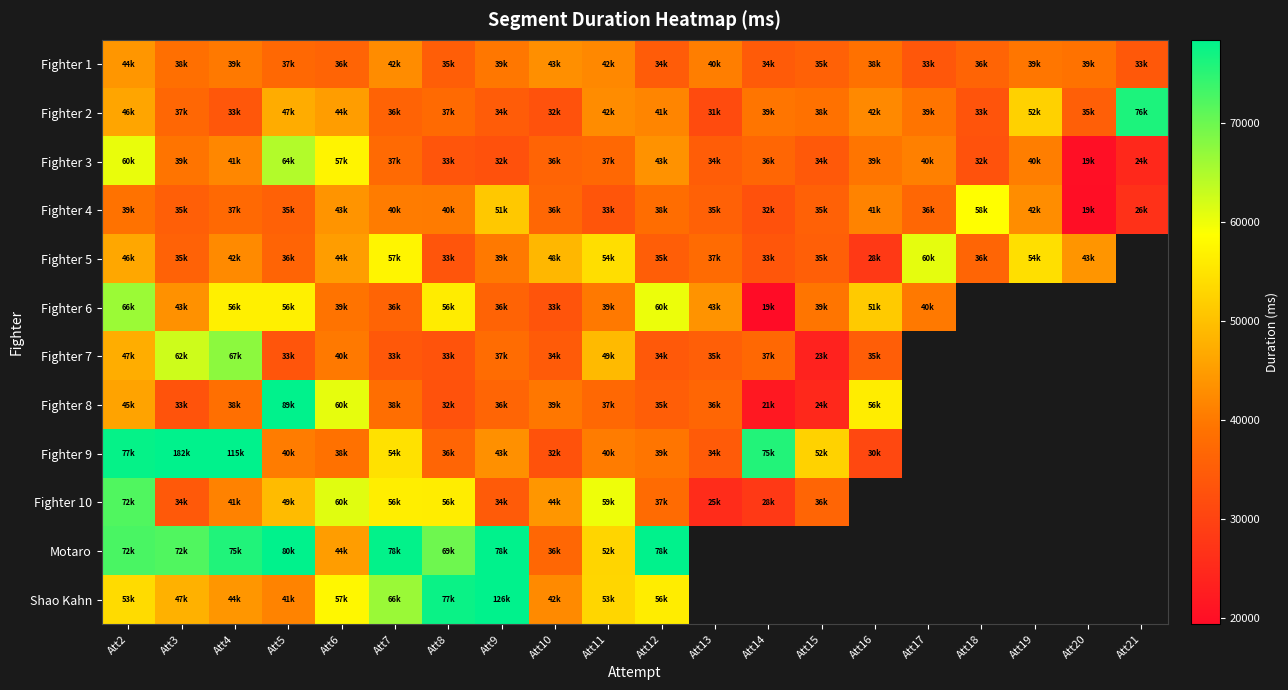

Rank the series by their maximum value, from lowest to highest.

Fighter 1, Fighter 4, Fighter 5, Fighter 3, Fighter 6, Fighter 7, Fighter 10, Fighter 2, Motaro, Fighter 8, Shao Kahn, Fighter 9